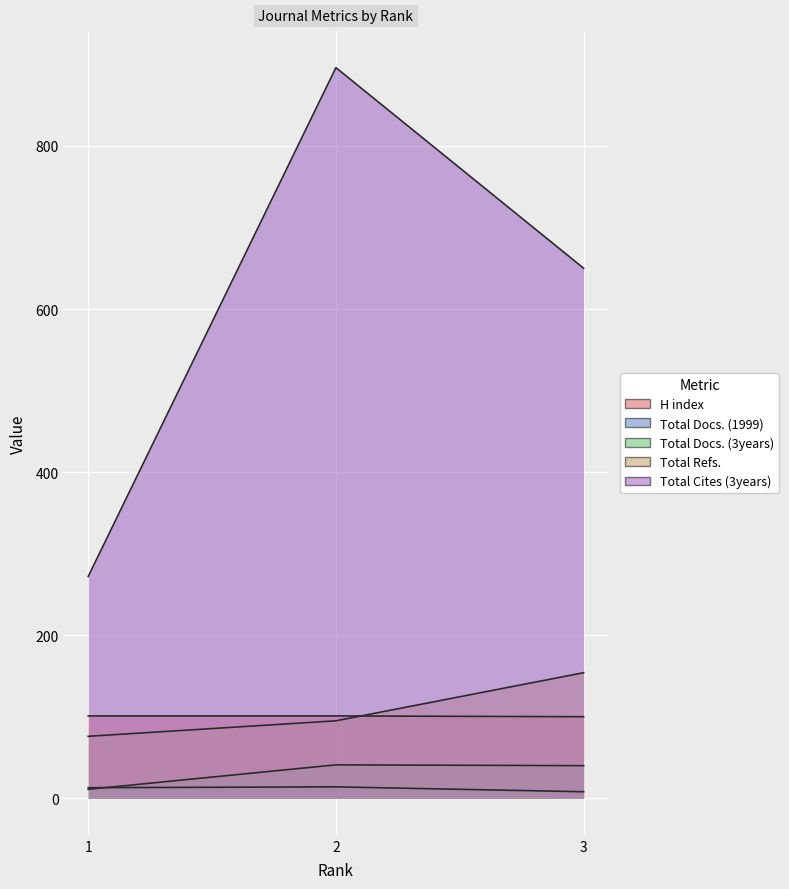

How many lines are shown in the chart?

5